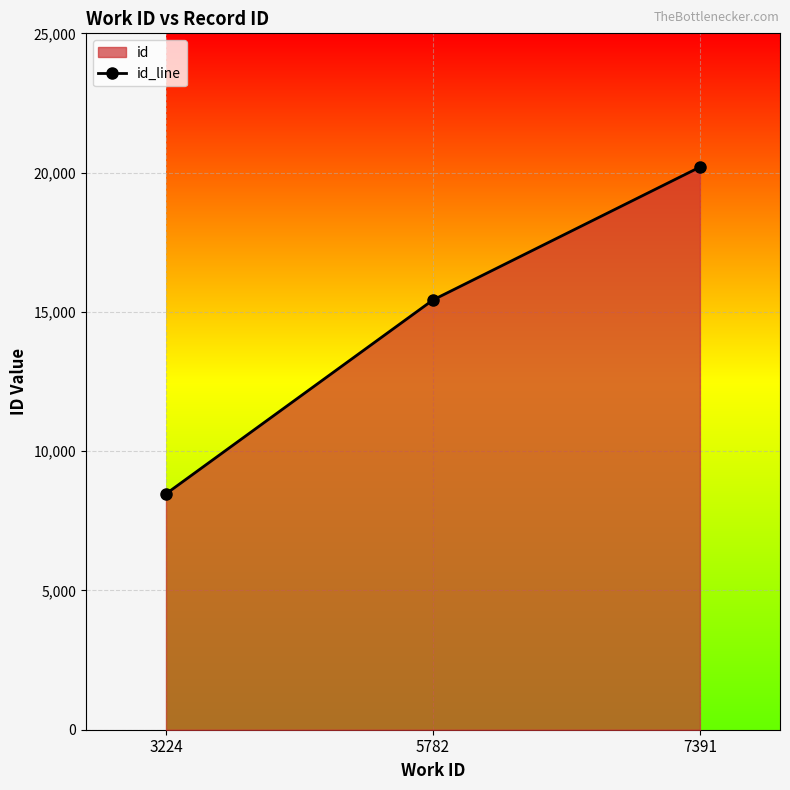

How many distinct data groups are displayed?

1